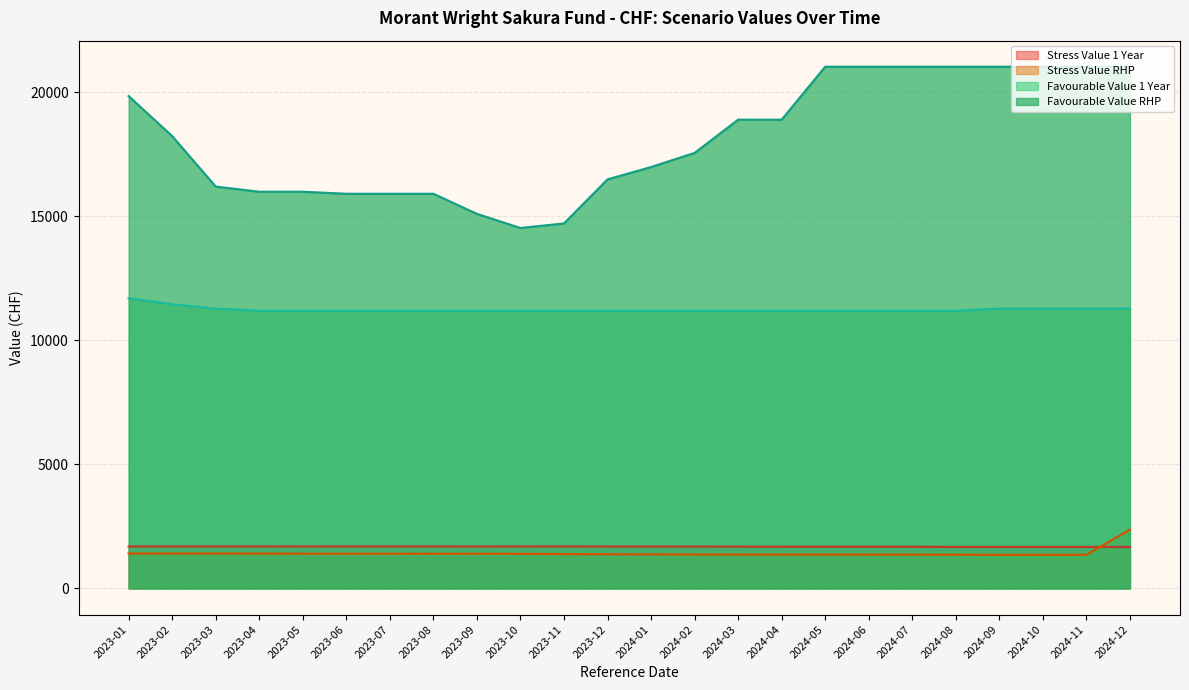

Which series has the largest range (max minus min)?

Favourable Value RHP